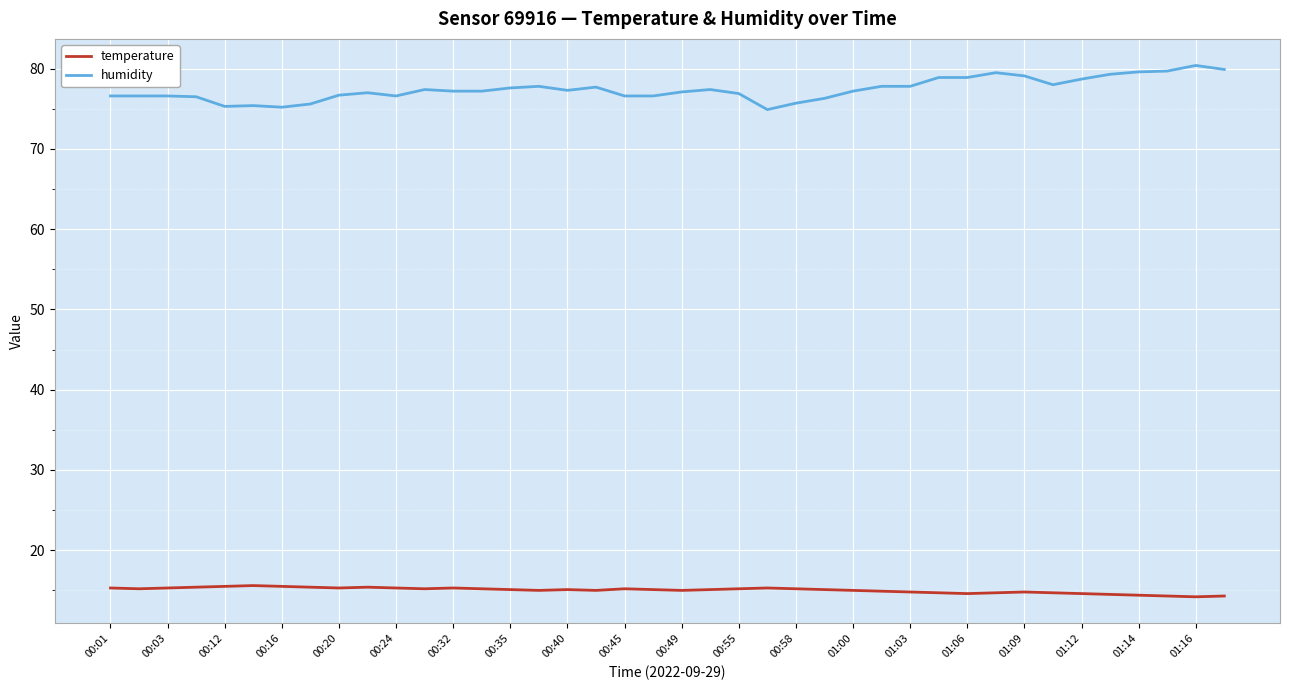

Rank the series by their average value, from lowest to highest.

temperature, humidity